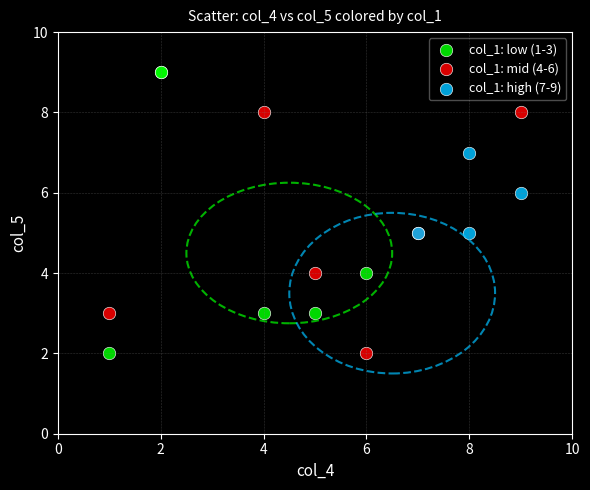

Which series has the widest spread of Y values?

col_1: low (1-3)